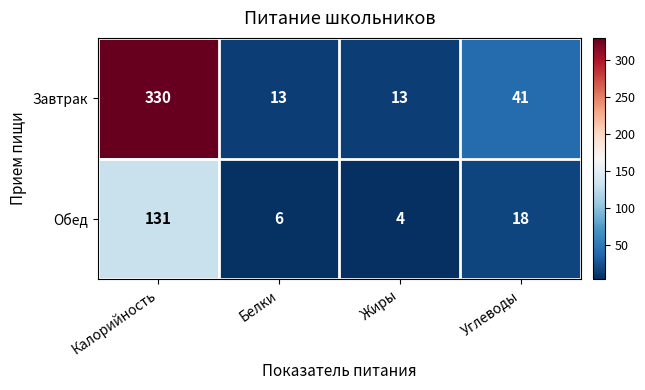

The Завтрак series shows 13 at Белки. True or false?

True